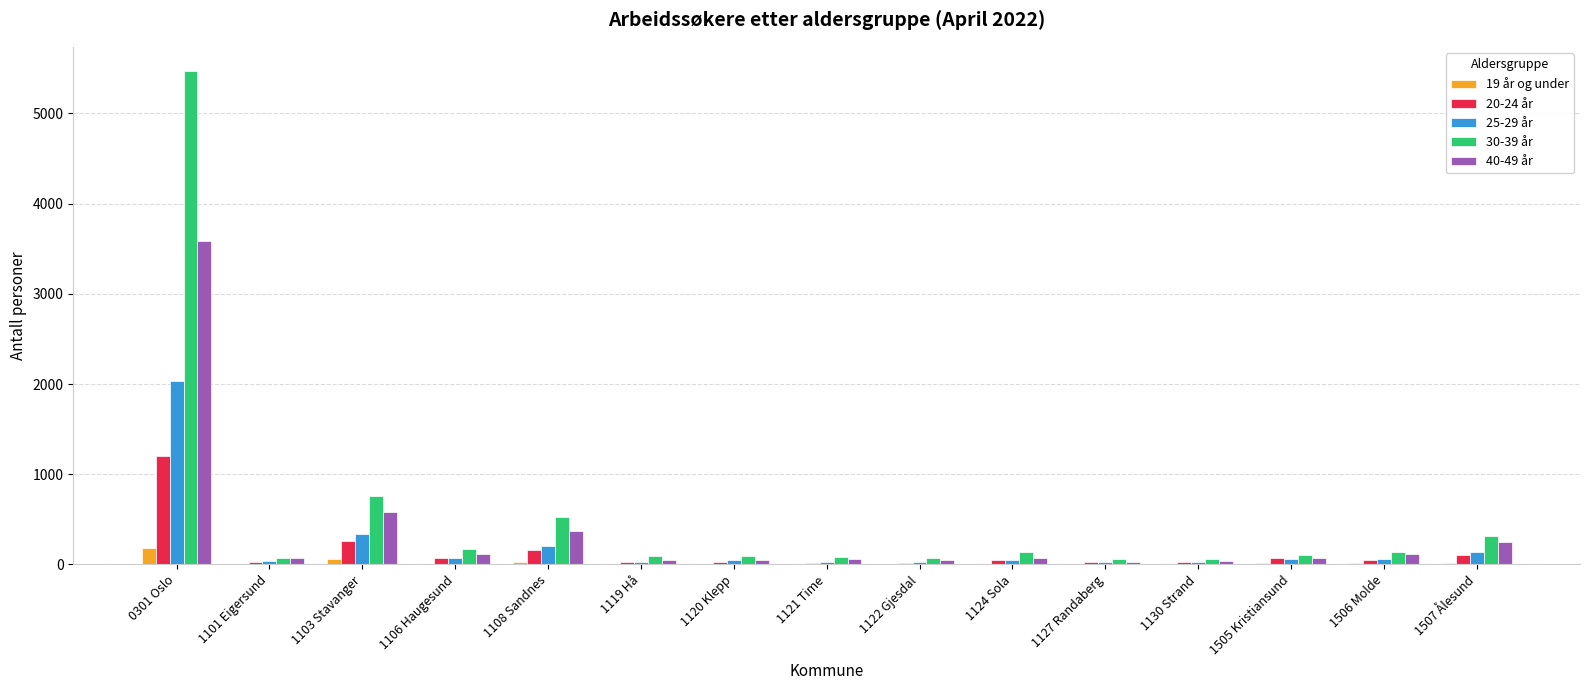

At which category is the sum across all series the highest?

0301 Oslo